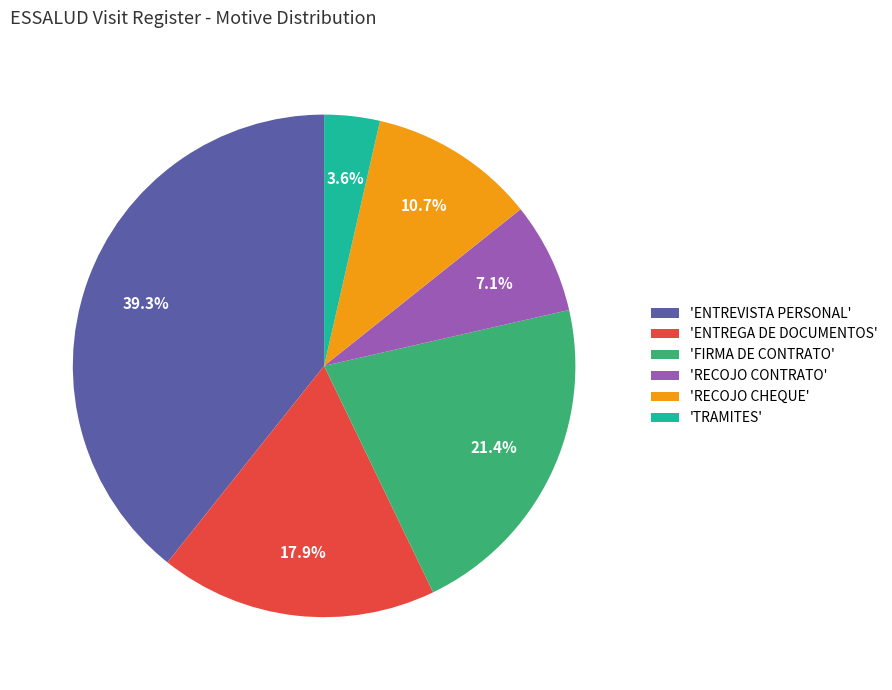

Does 'TRAMITES' represent more than half of the total?

No